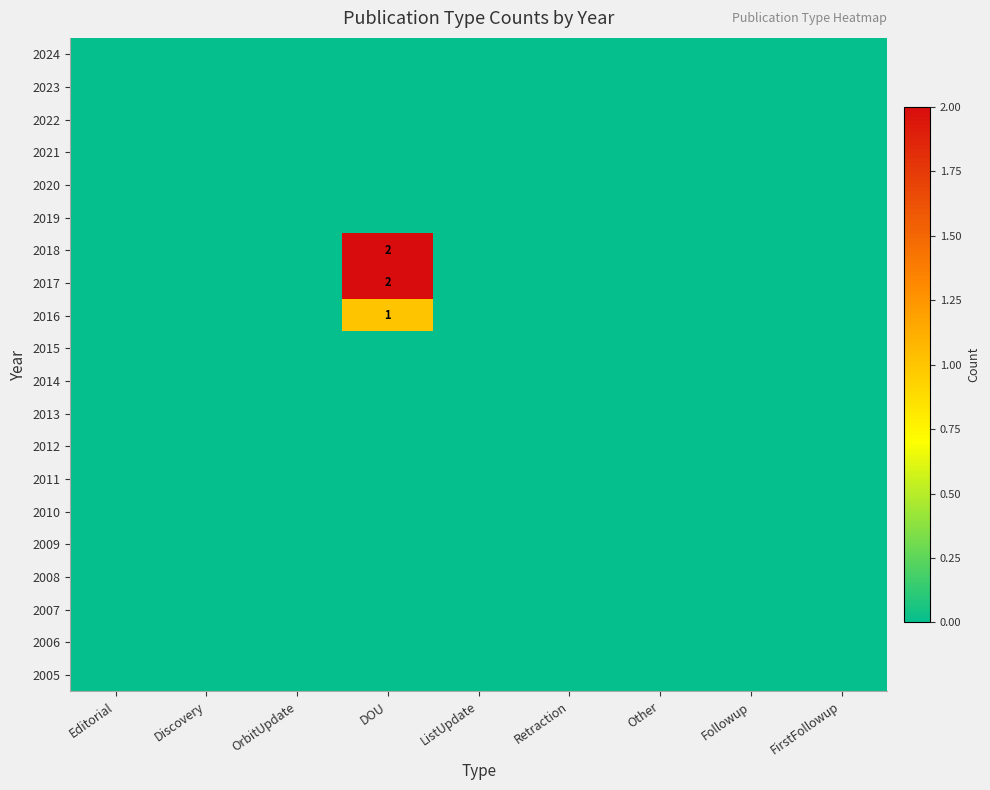

Is it true that 2015 equals 0 at DOU?

True